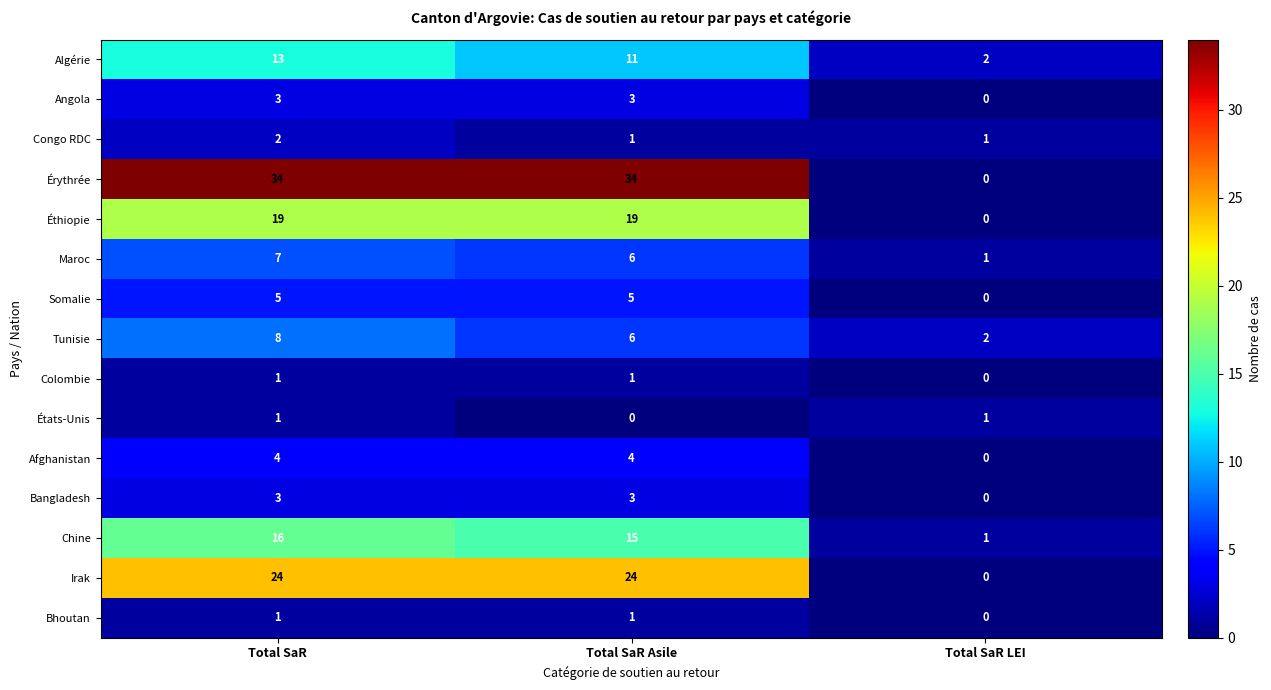

Which category has the lowest value in the Irak series?

Total SaR LEI